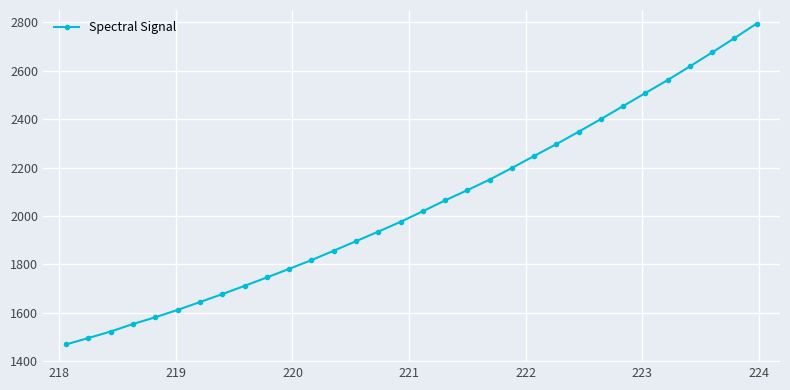

How many data points are above 2019?

16